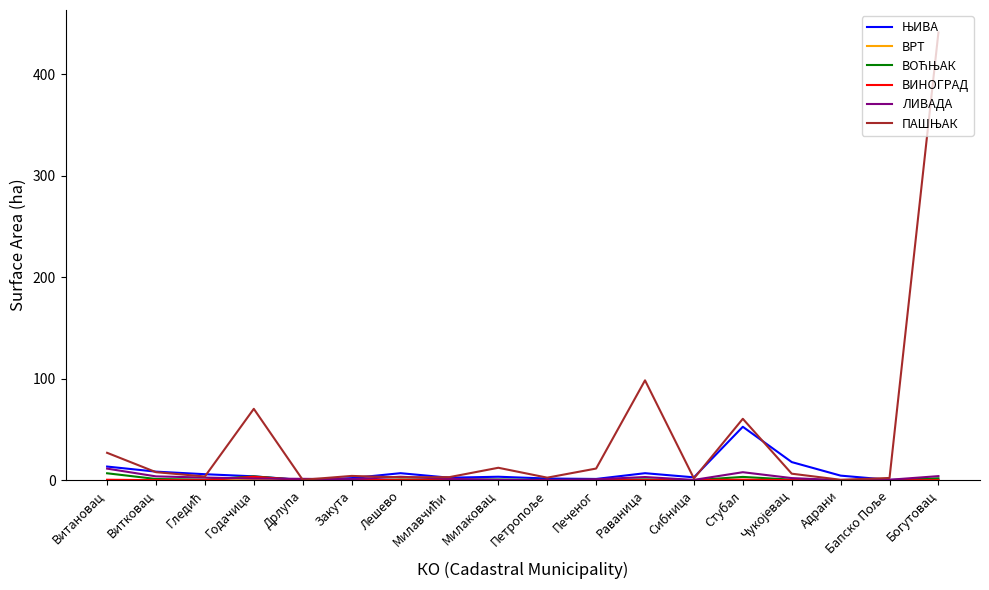

At which category is the sum across all series the highest?

Богутовац